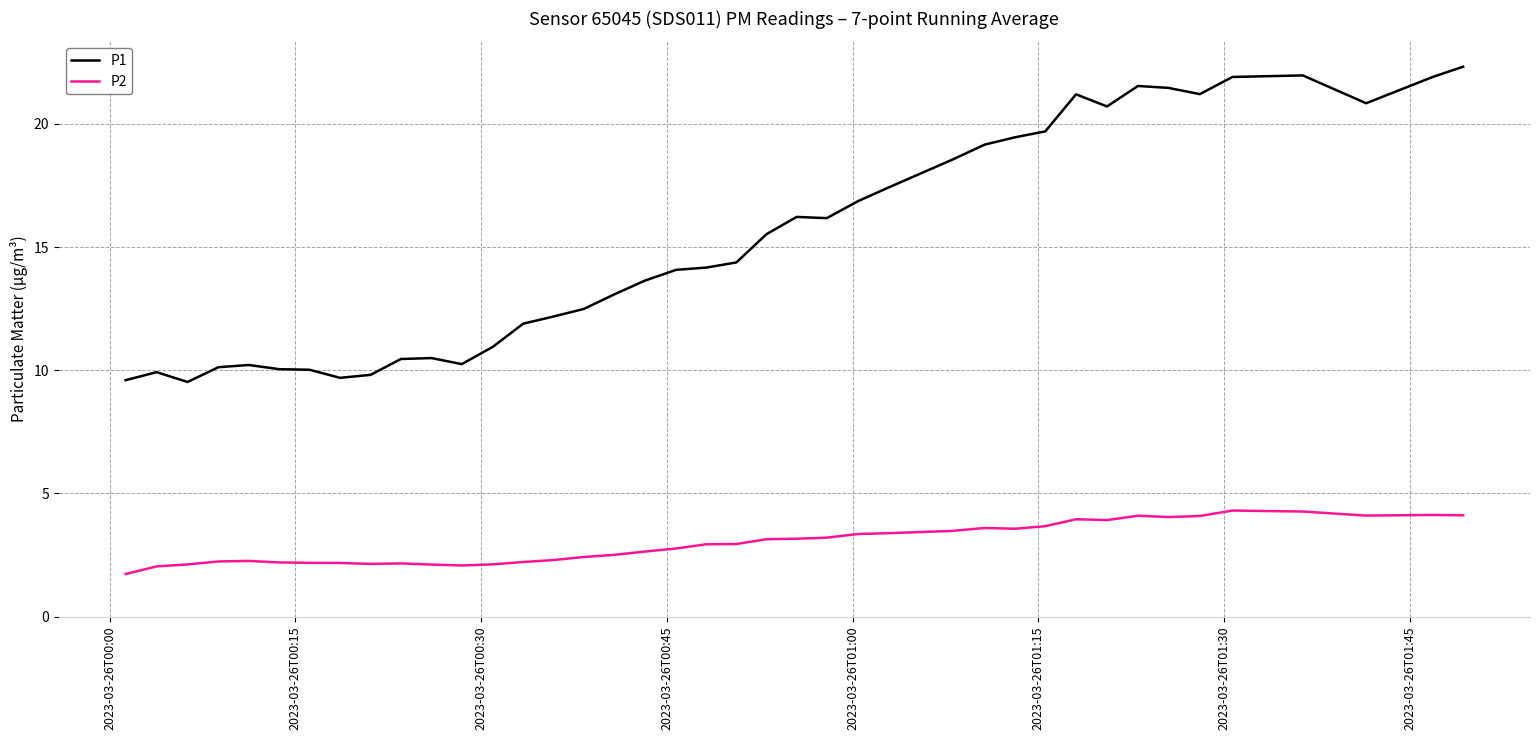

Which series has the largest total across all categories?

P1